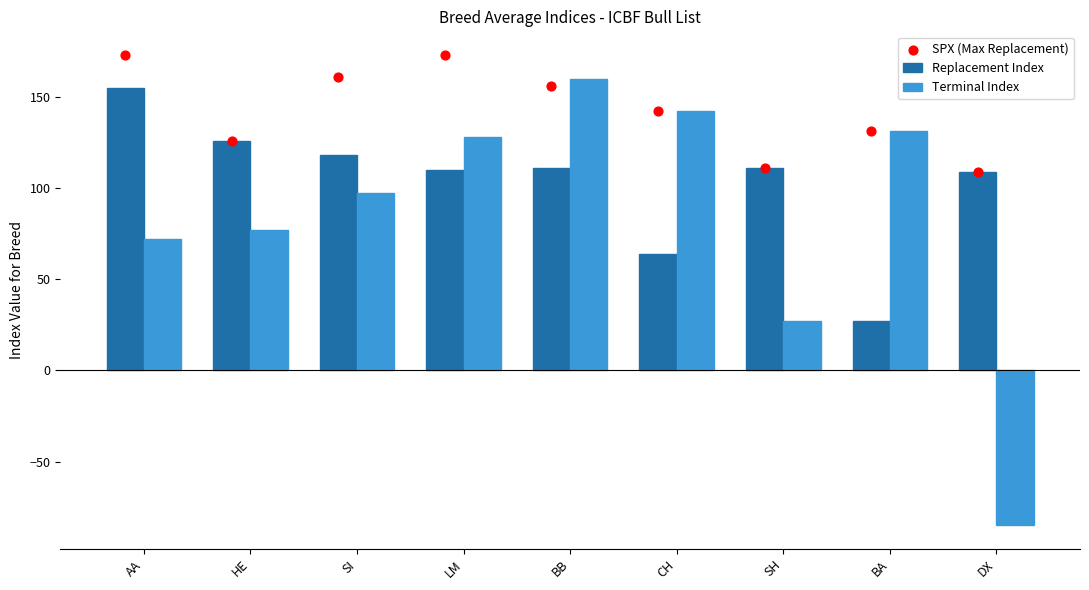

What is the total value across all series at AA?

400